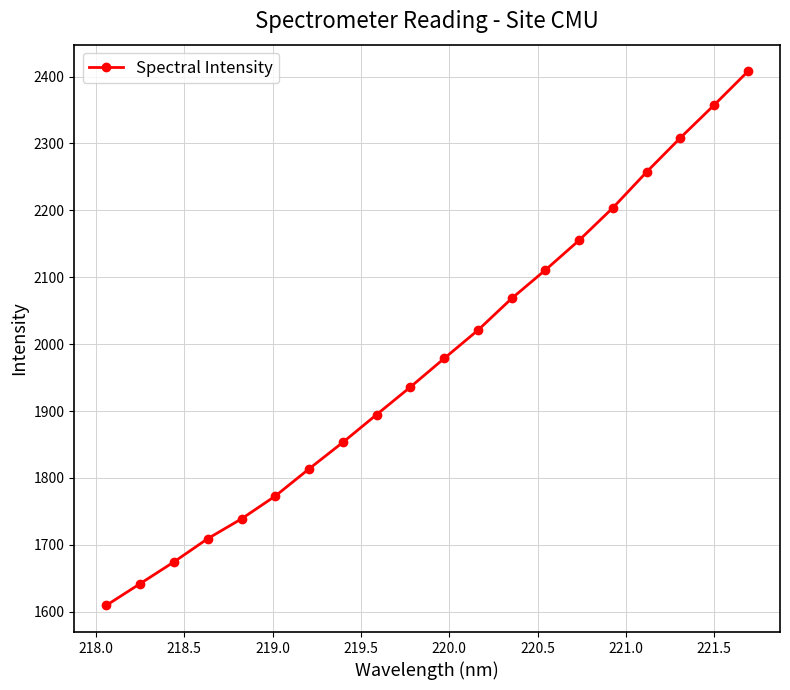

Does the chart display data point markers on the line(s)?

Yes